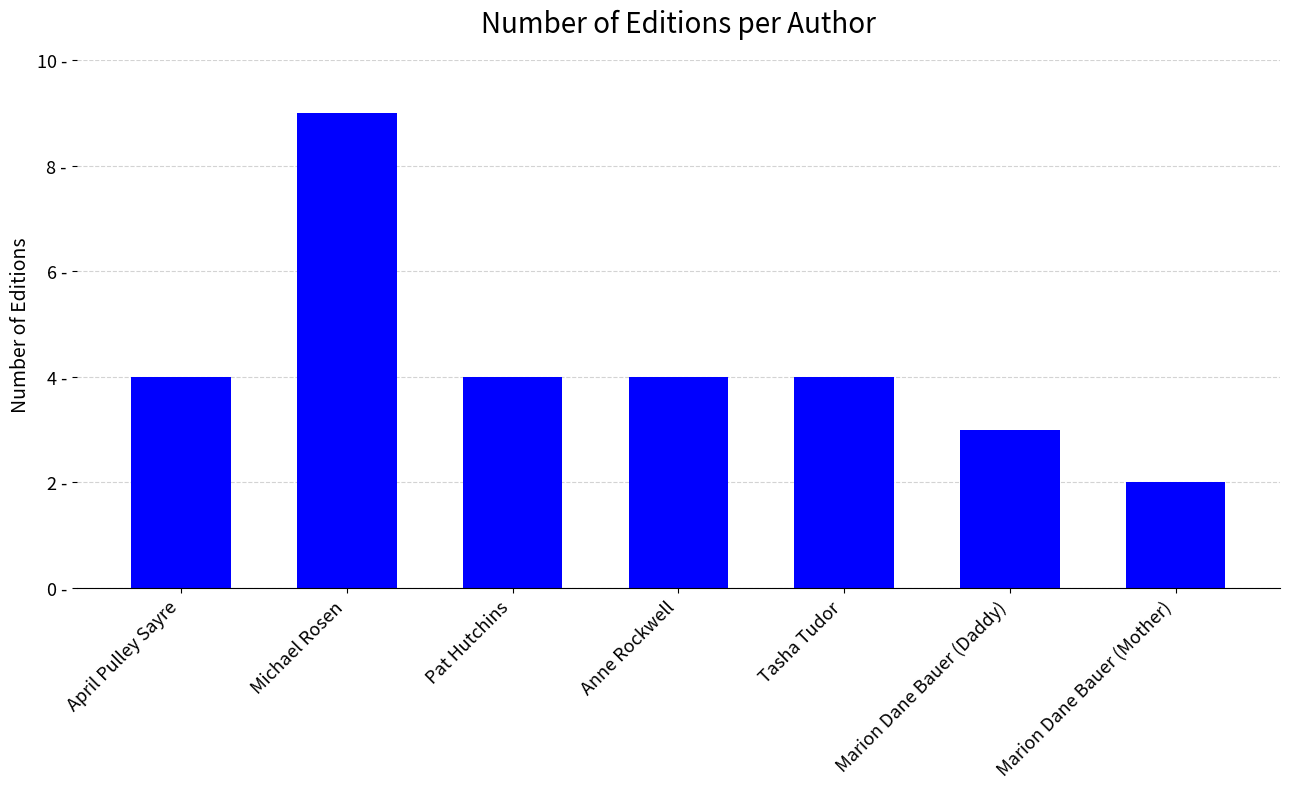

Approximately how many times larger is the value at Pat Hutchins compared to April Pulley Sayre?

1.0